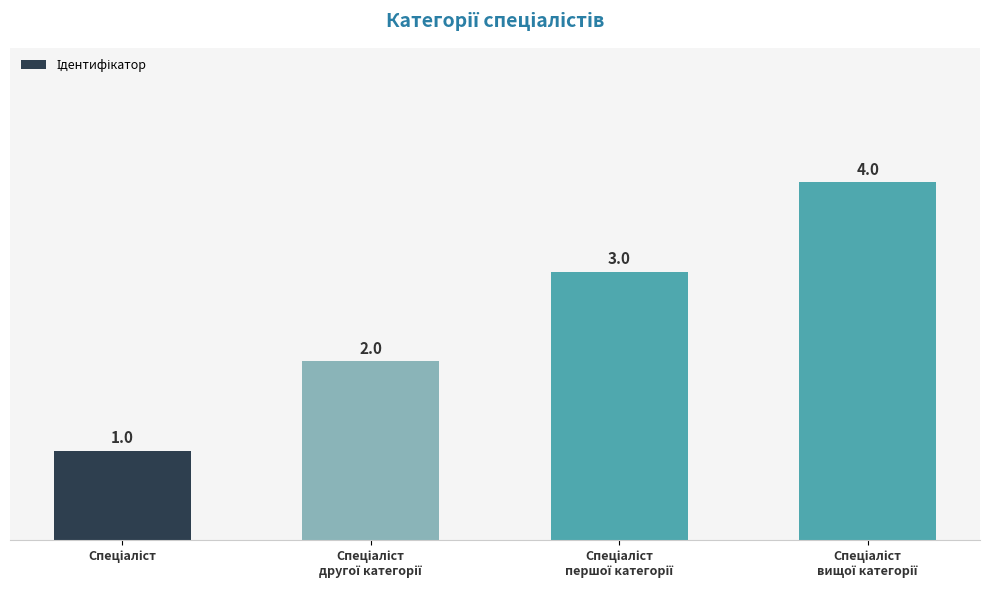

What is the value of the 4th bar from the left?

4